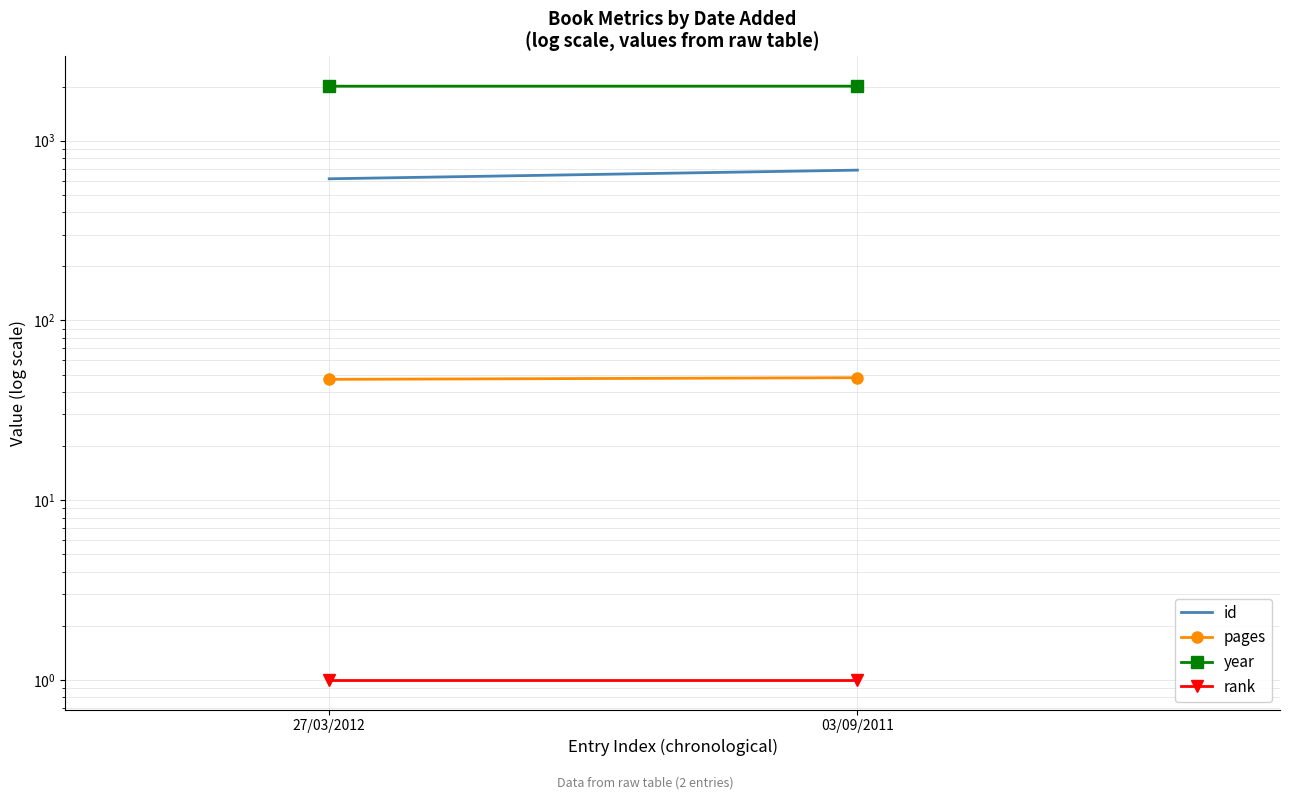

What are all the series names shown in the legend?

id, pages, year, rank